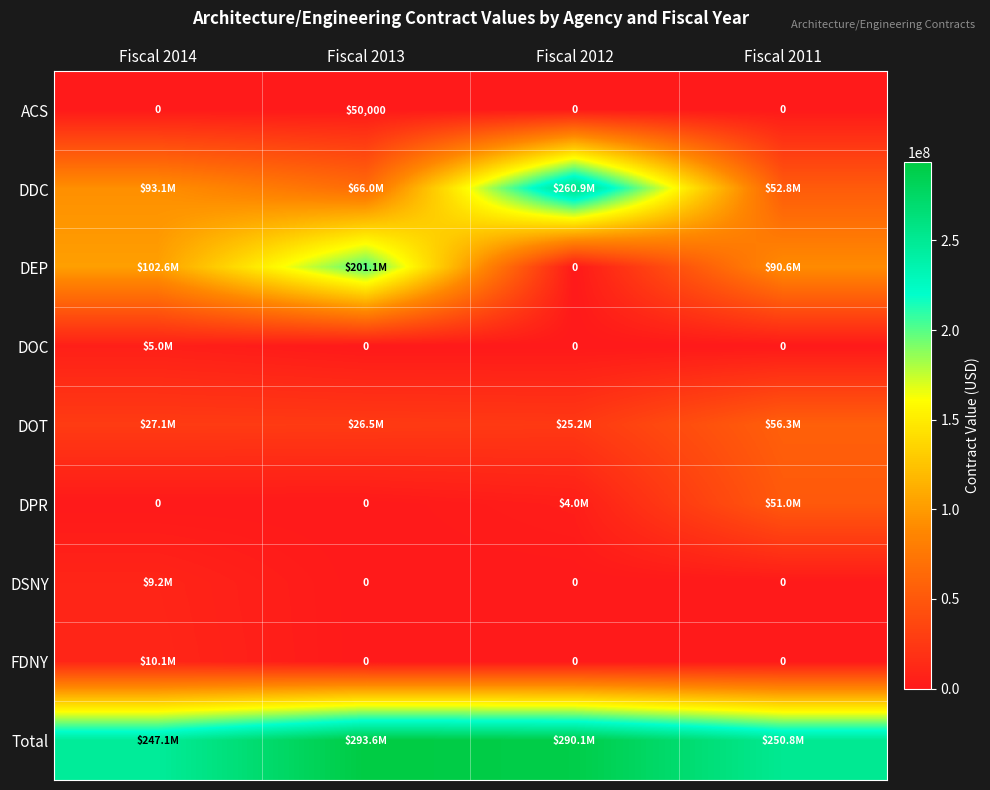

The value of DOC at Fiscal 2014 is 7087737.7. True or false?

False